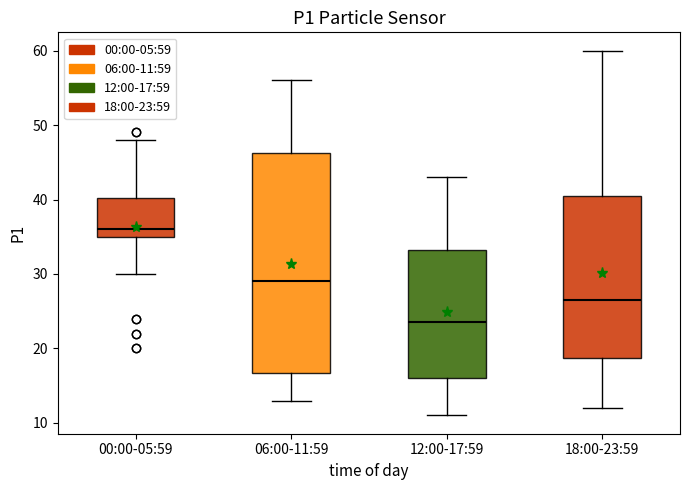

Comparing the boxes themselves (not the whiskers), which one is the tallest?

06:00-11:59